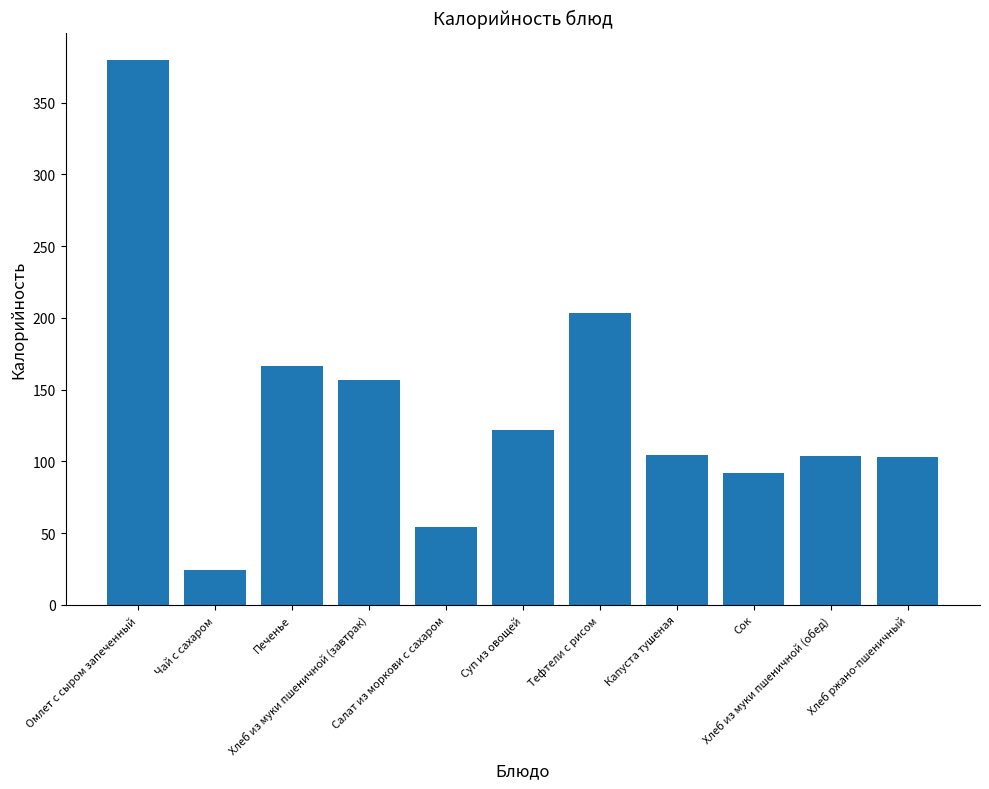

What is the change in value from Чай с сахаром to Хлеб из муки пшеничной (обед)?

+79.9